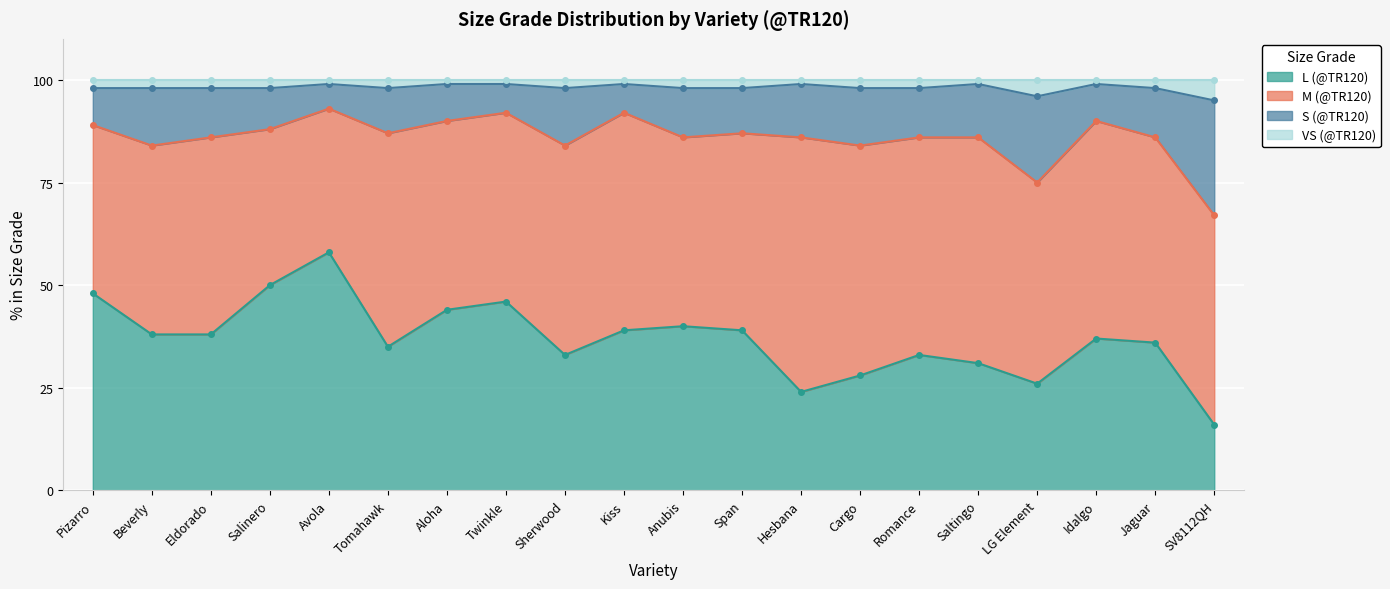

What is the sum of the VS (@TR120) values at Sherwood and Beverly?

196